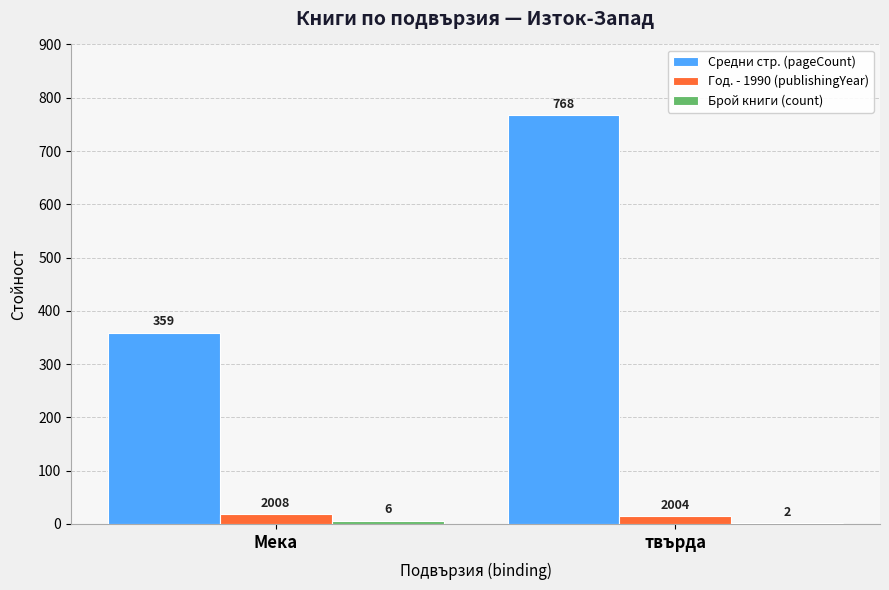

Which series changed the most between Мека and твърда?

Средни стр. (pageCount)